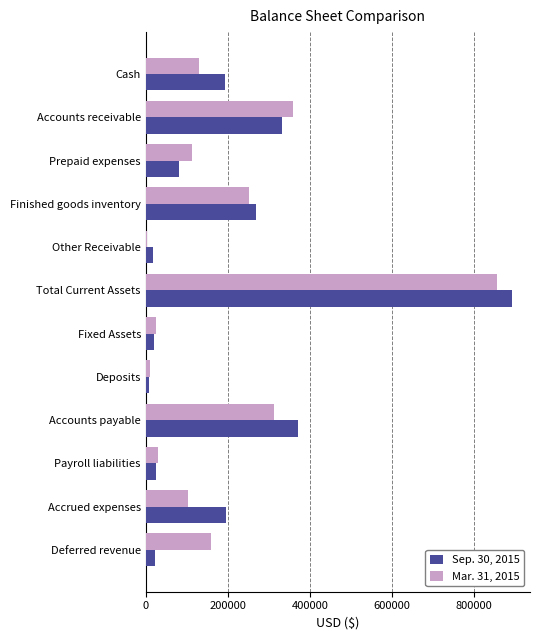

Rank the series by their average value, from highest to lowest.

Sep. 30, 2015, Mar. 31, 2015